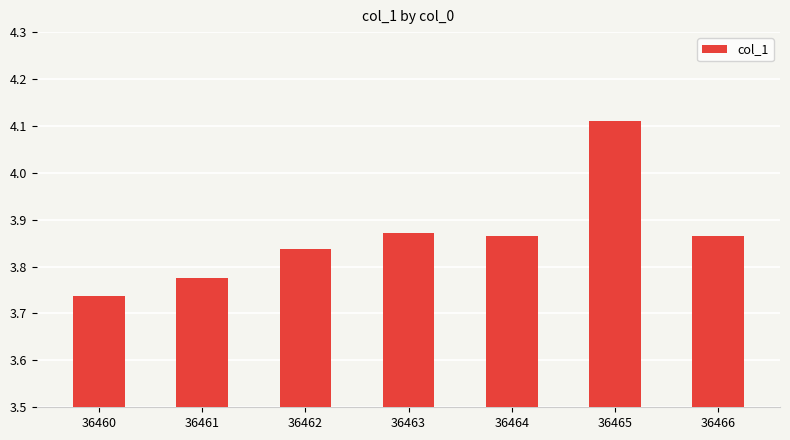

What is the difference between the maximum and second lowest values?

0.3